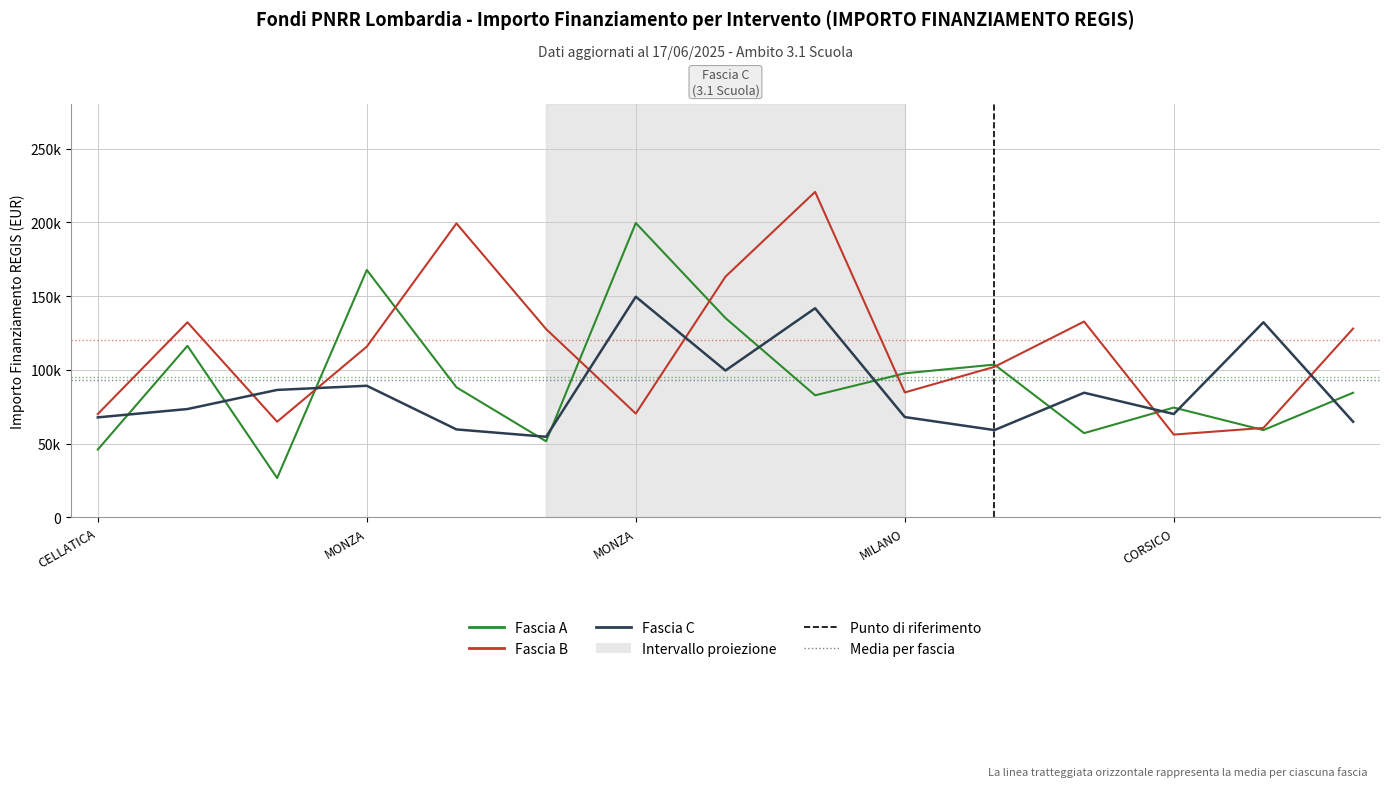

Is this an area chart (filled region under the line)?

No